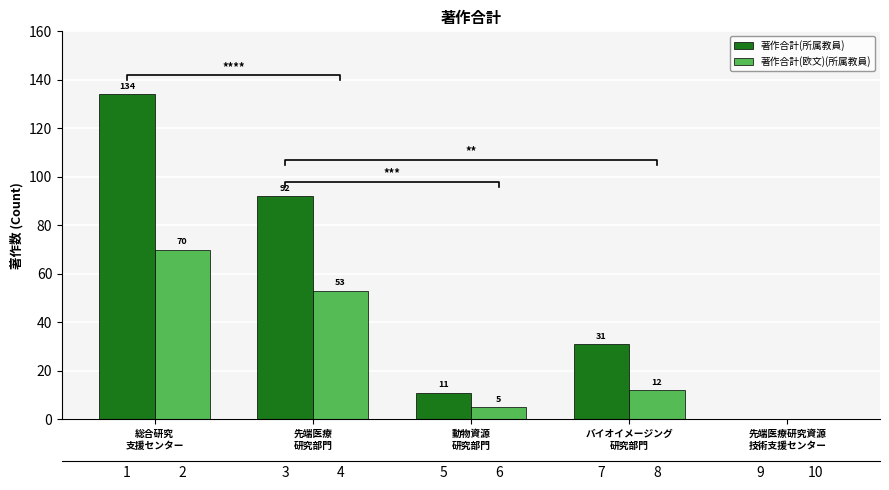

How many bars are there in each group?

2